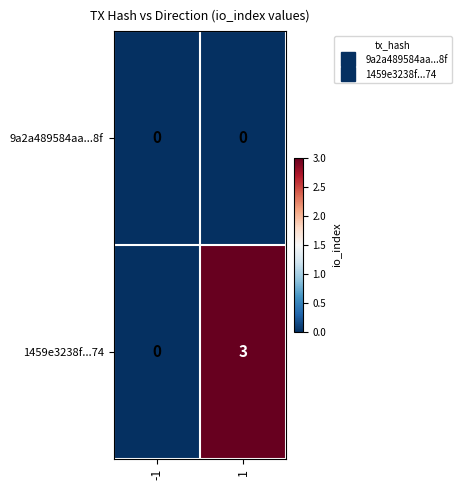

Rank the series at 1 from lowest to highest value.

9a2a489584aa...8f, 1459e3238f...74